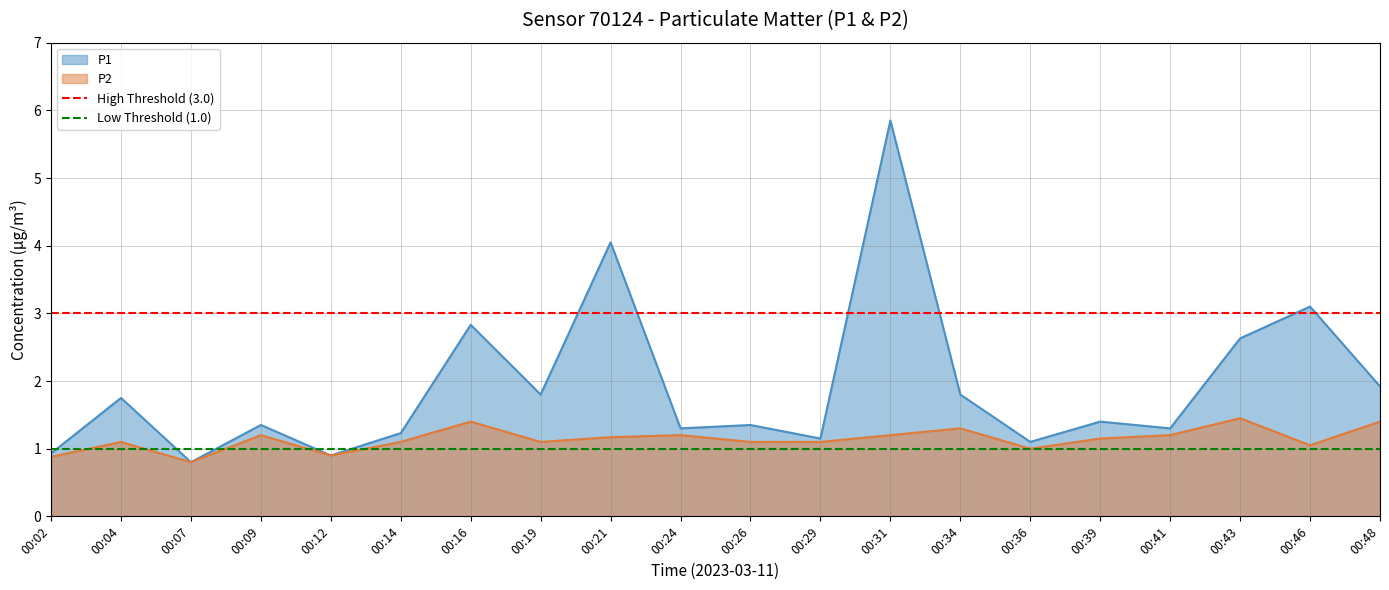

The P1 series shows 1.2 at 00:14. True or false?

True